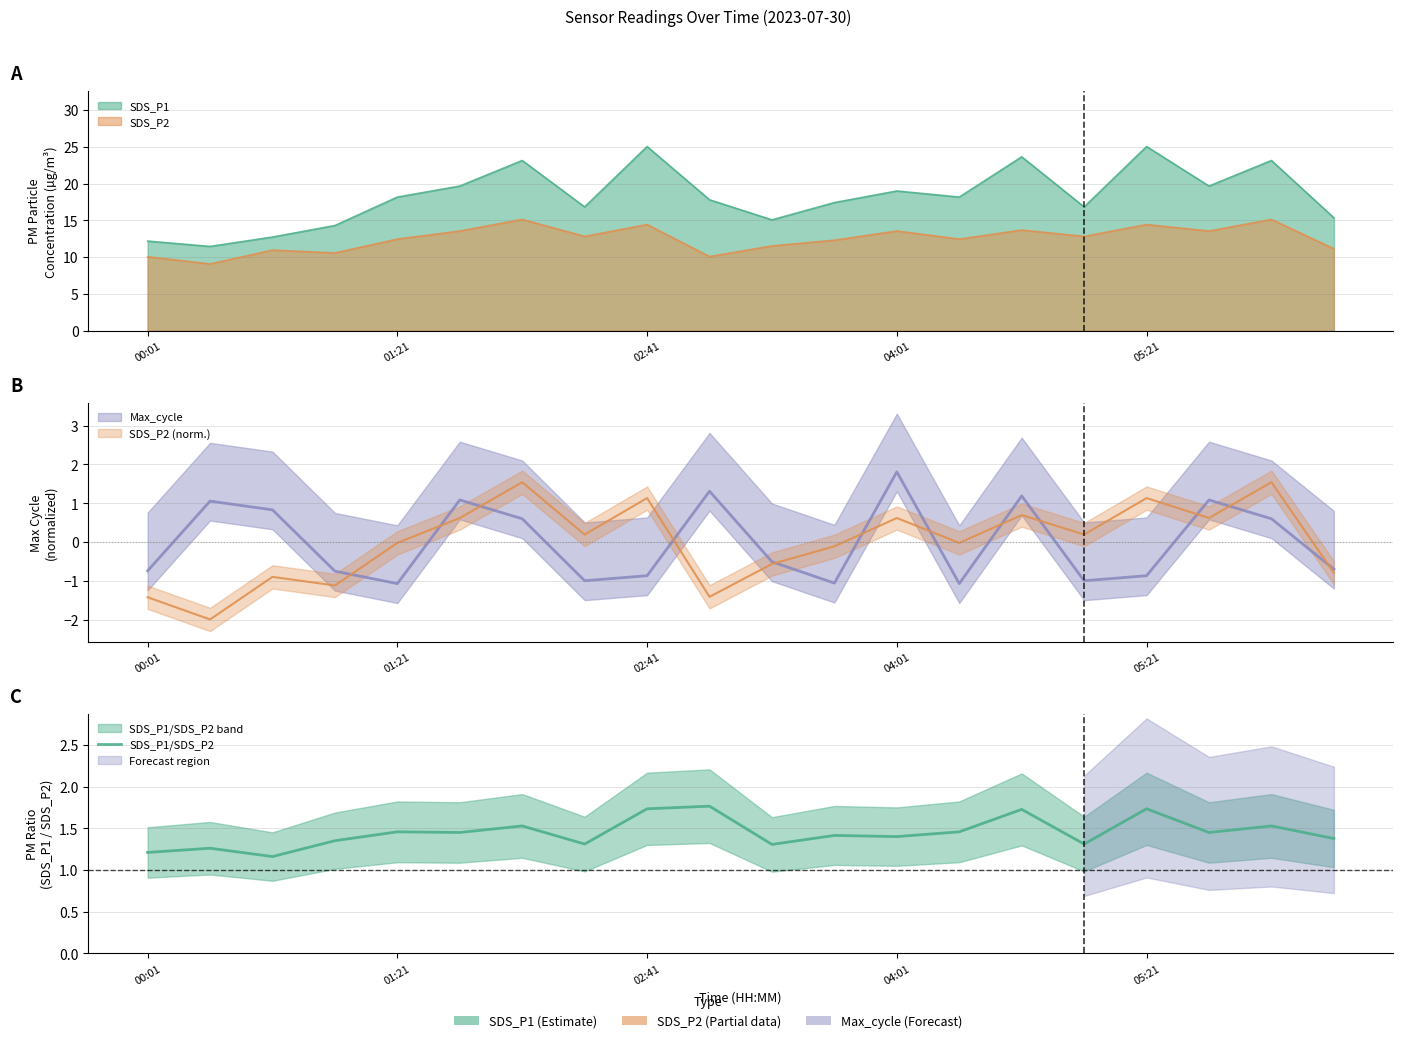

The chart shows a value of 3.1 at 14. True or false?

False